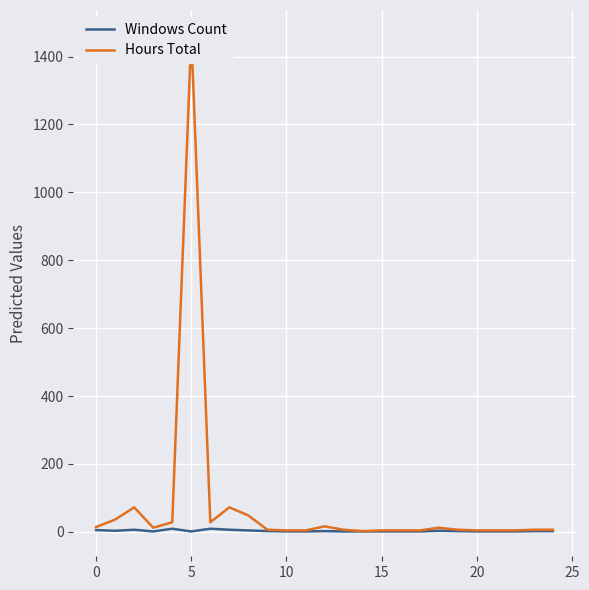

What is the label of the 1st point from the right?

24